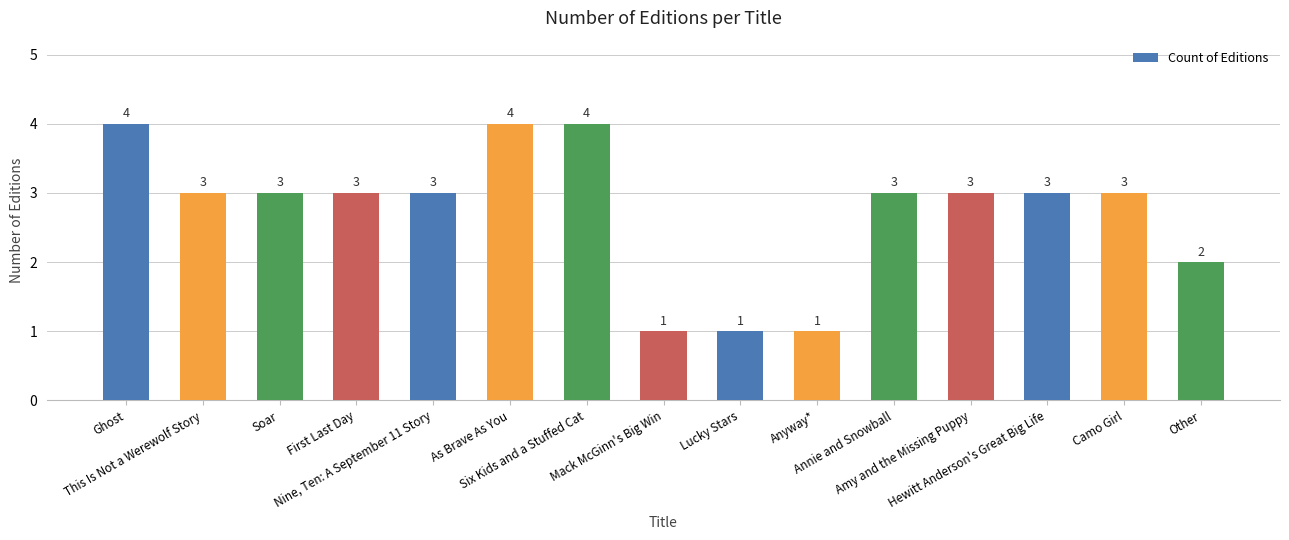

What is the sum of the values at As Brave As You and Ghost?

8